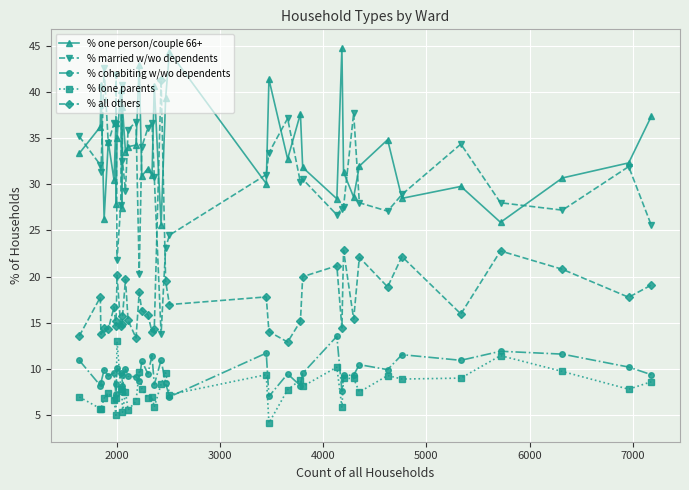

At how many categories does at least one series exceed 24?

40